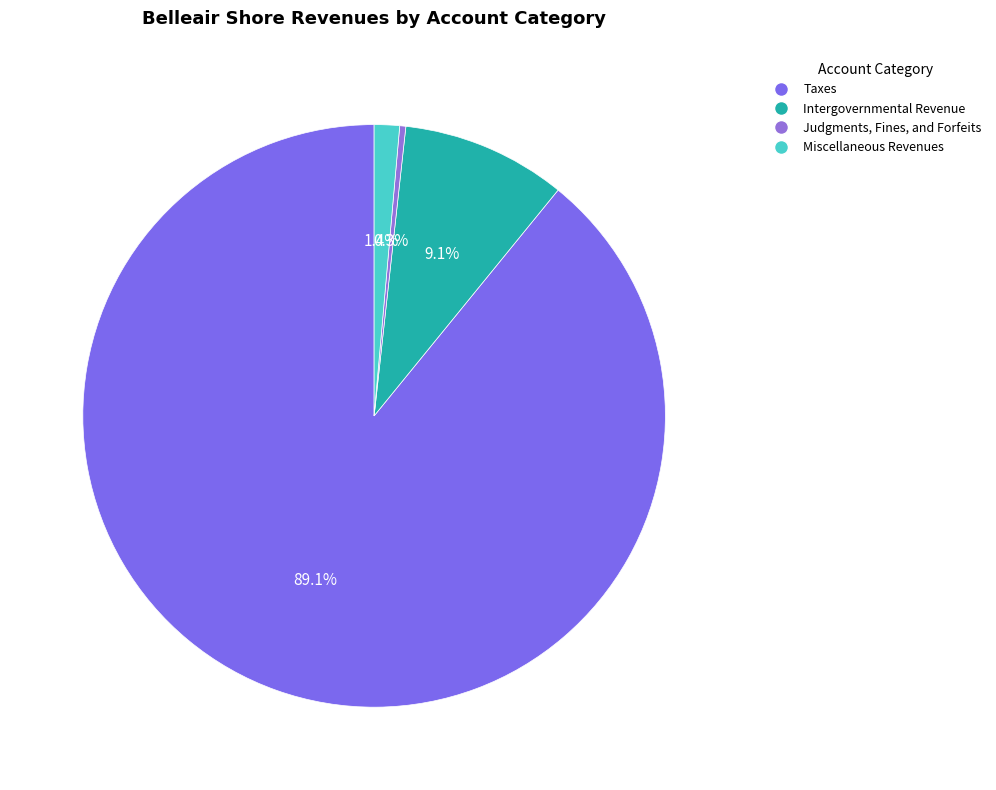

To the nearest percent, what is the average slice percentage?

25%